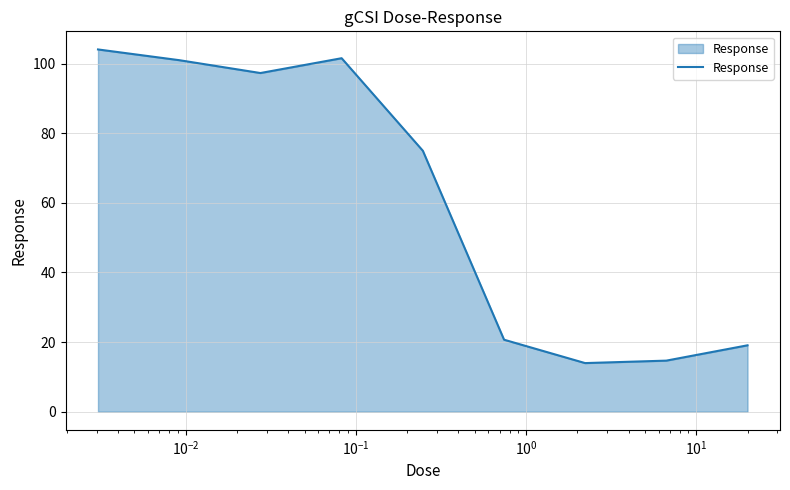

What is the difference between the maximum and minimum values?

90.1